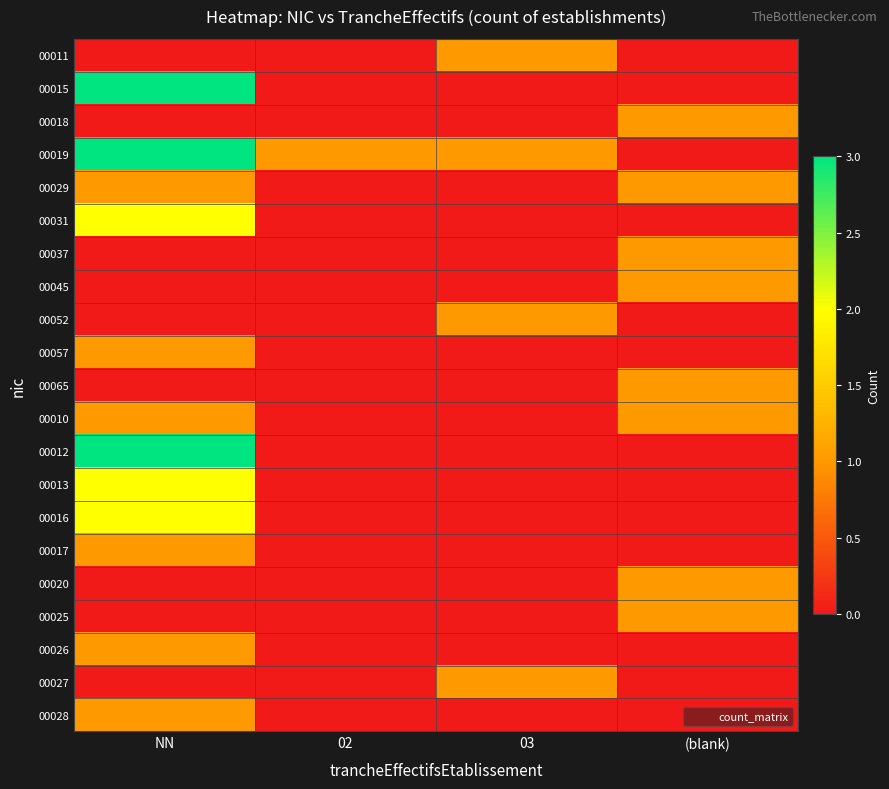

Which has a higher value, NN or (blank)?

NN